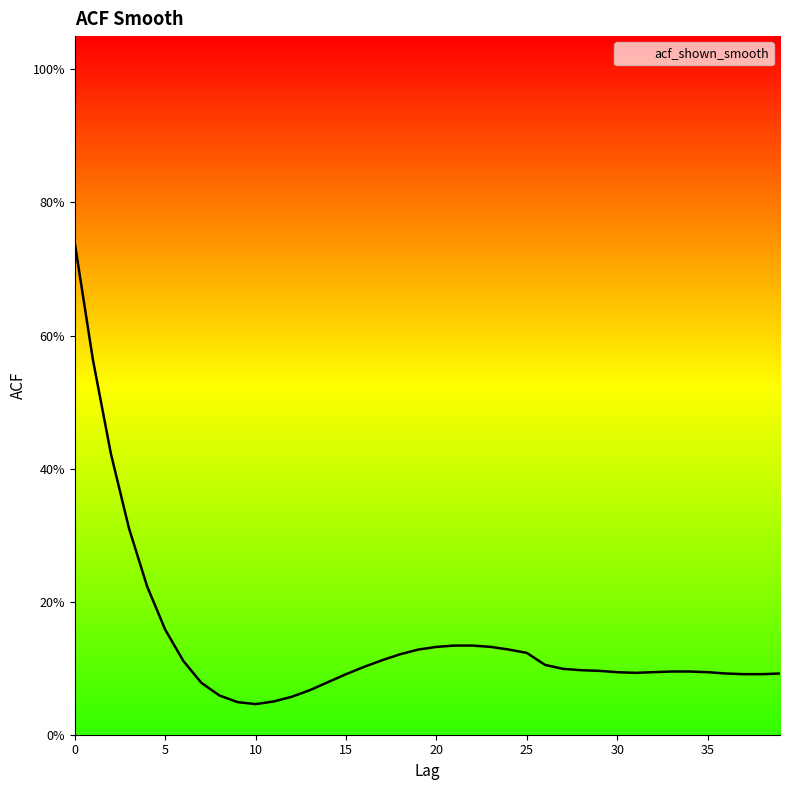

Does the chart have visible grid lines?

No